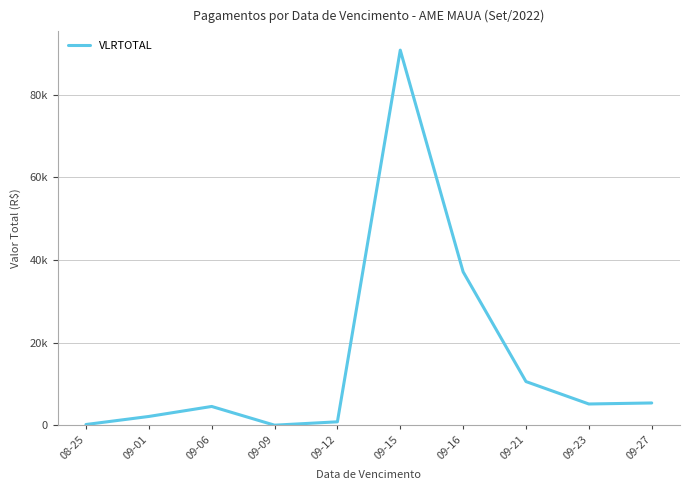

What is the difference between the values at 09-21 and 09-23?

5425.4